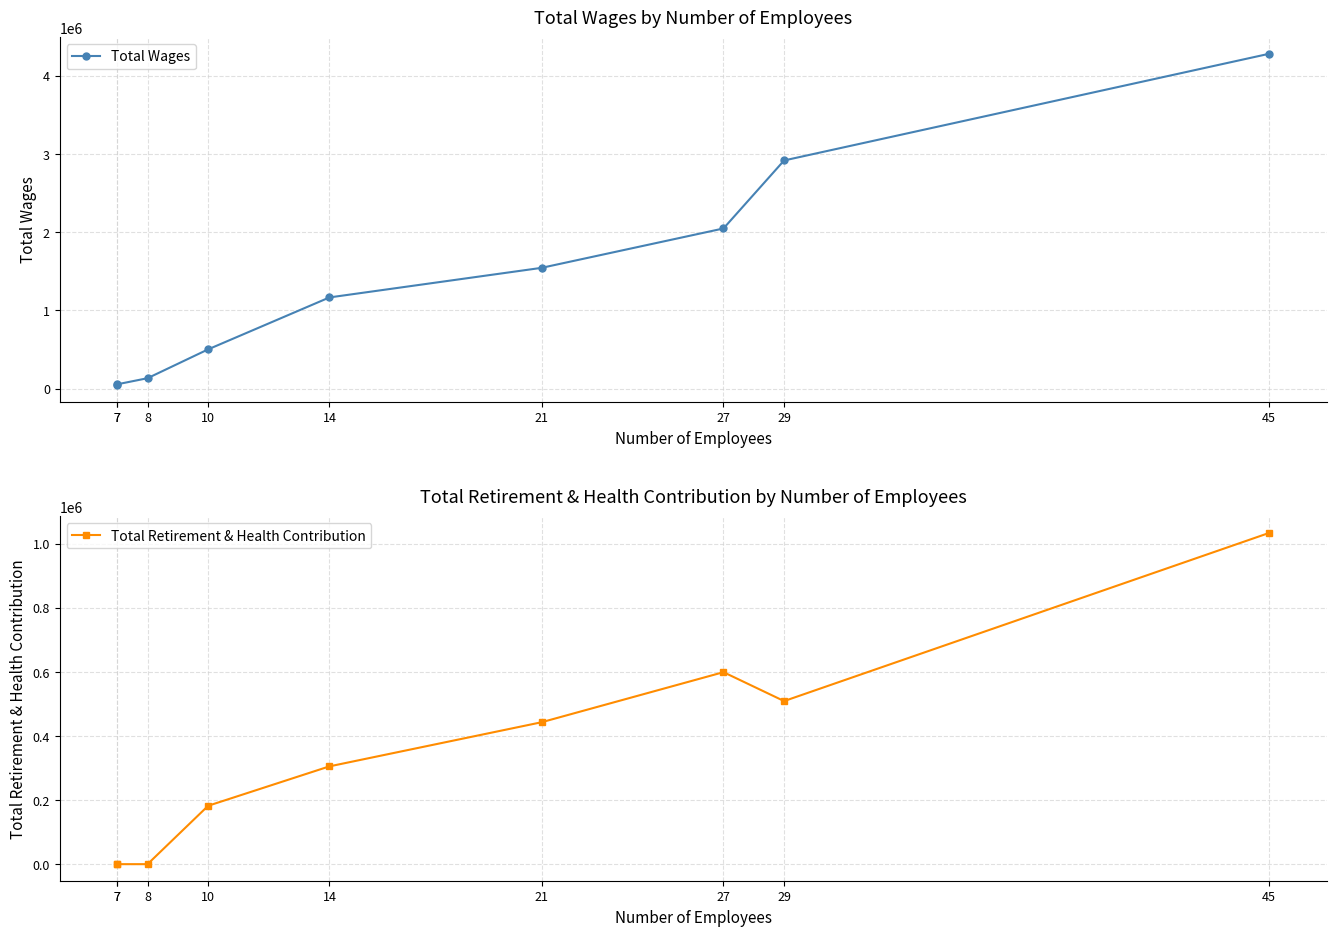

Is this an area chart (filled region under the line)?

No